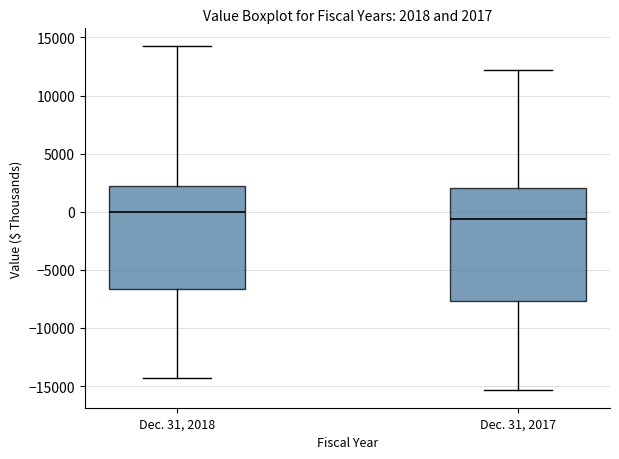

Comparing the boxes themselves (not the whiskers), which one is the tallest?

Dec. 31, 2017